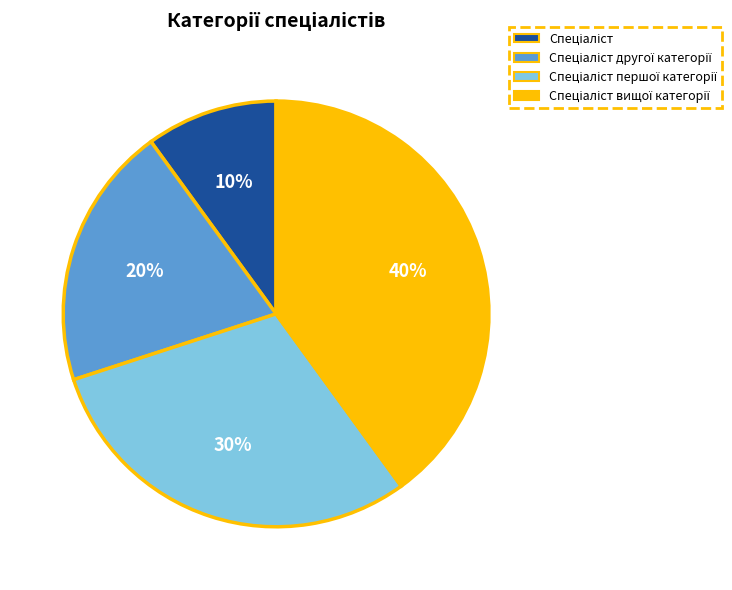

How many slices are in this pie chart?

4